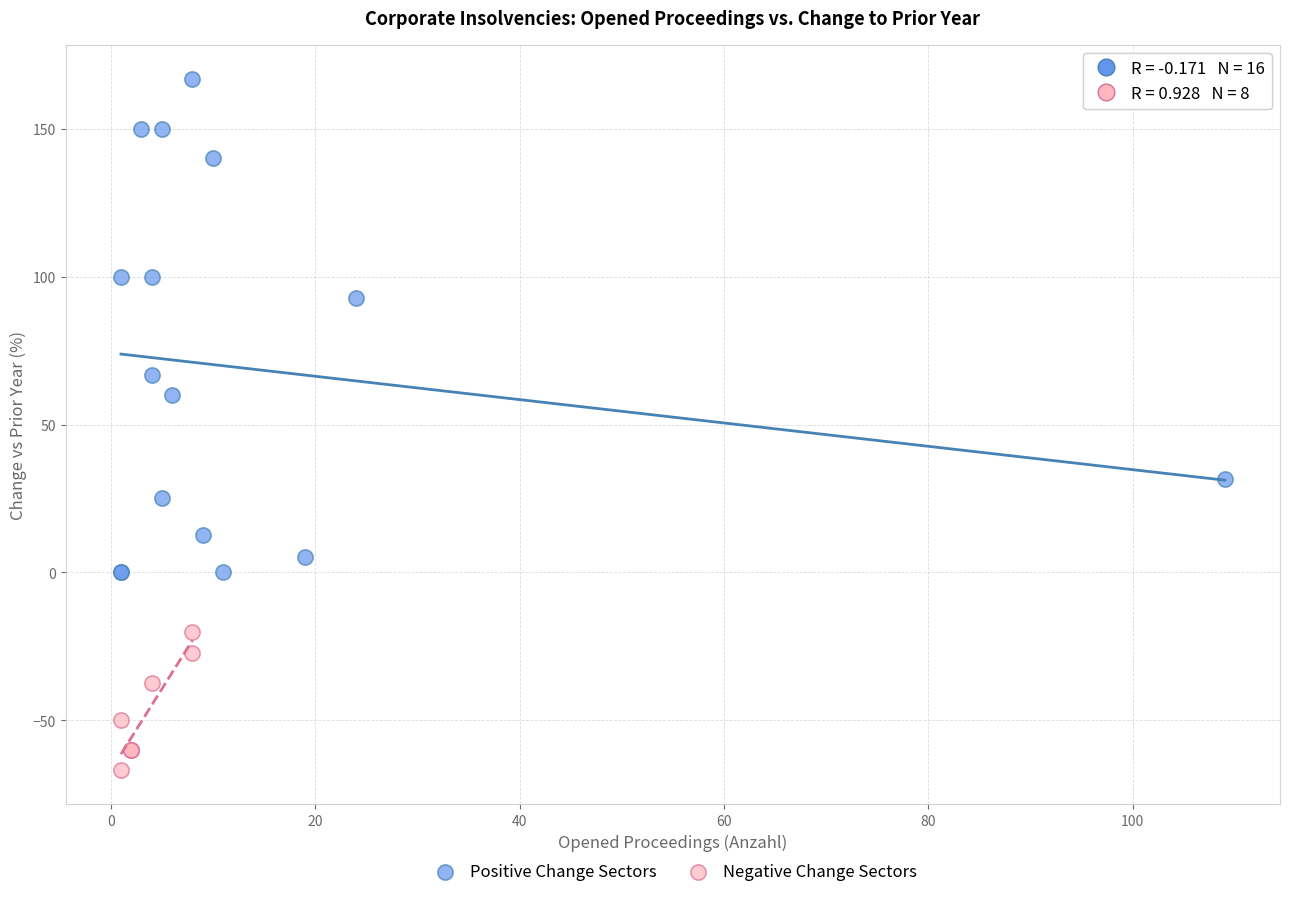

Which series contains the lowest Y value?

Negative Change Sectors